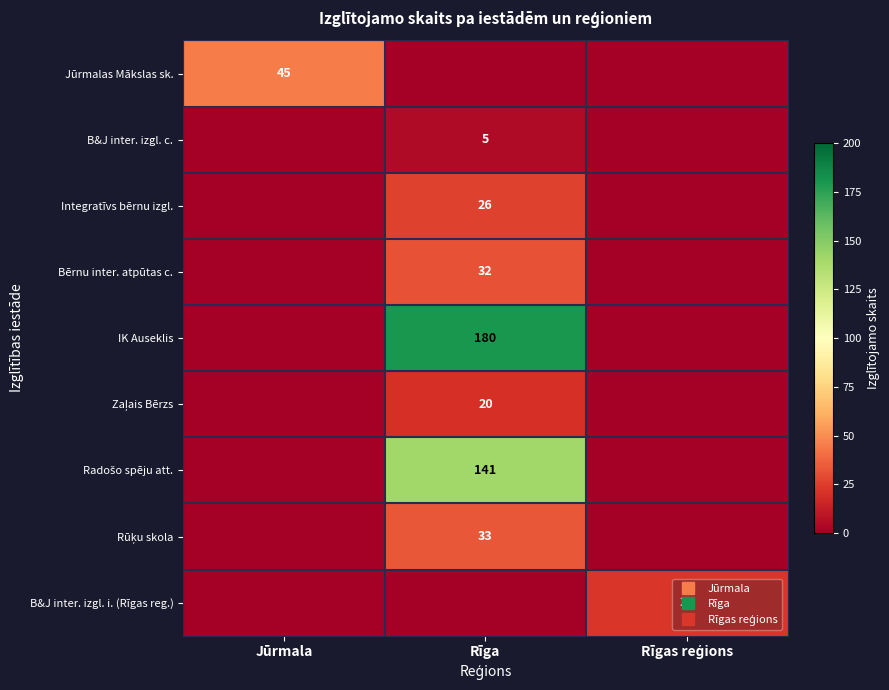

Which series changed the most between Jūrmala and Rīgas reģions?

Jūrmalas Mākslas sk.